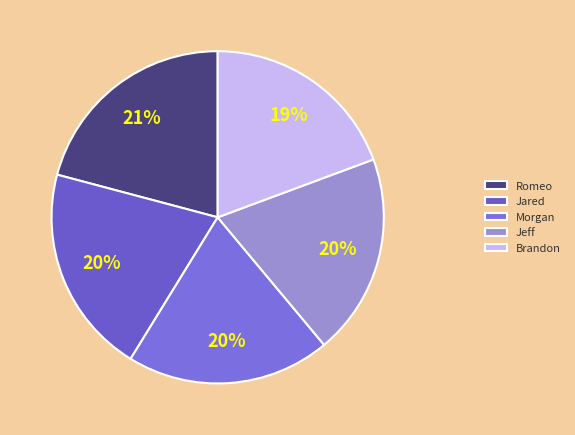

Does any single category account for the majority?

No